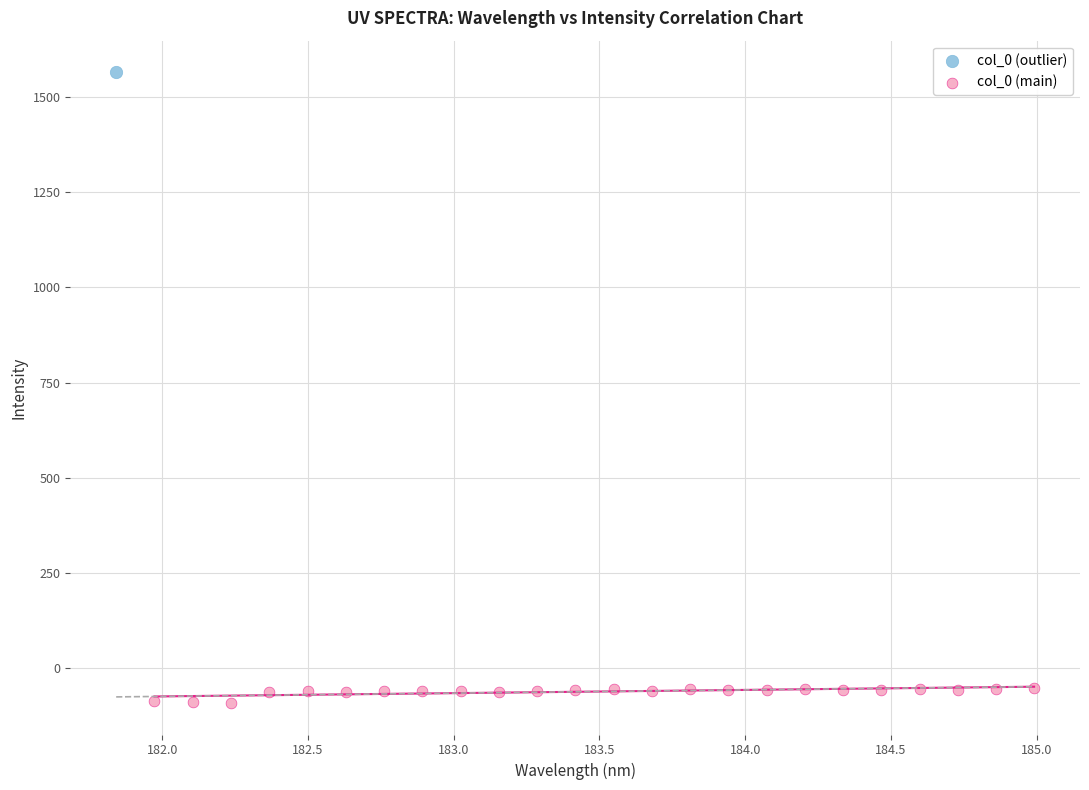

What are all the series names shown in the legend?

col_0 (outlier), col_0 (main)